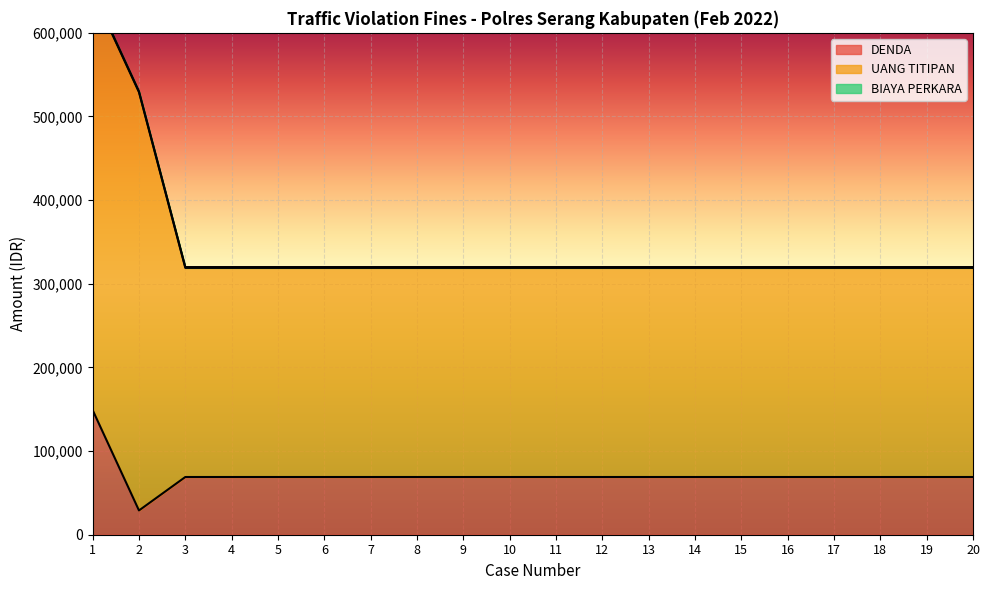

True or false: BIAYA PERKARA and UANG TITIPAN intersect in this chart.

False